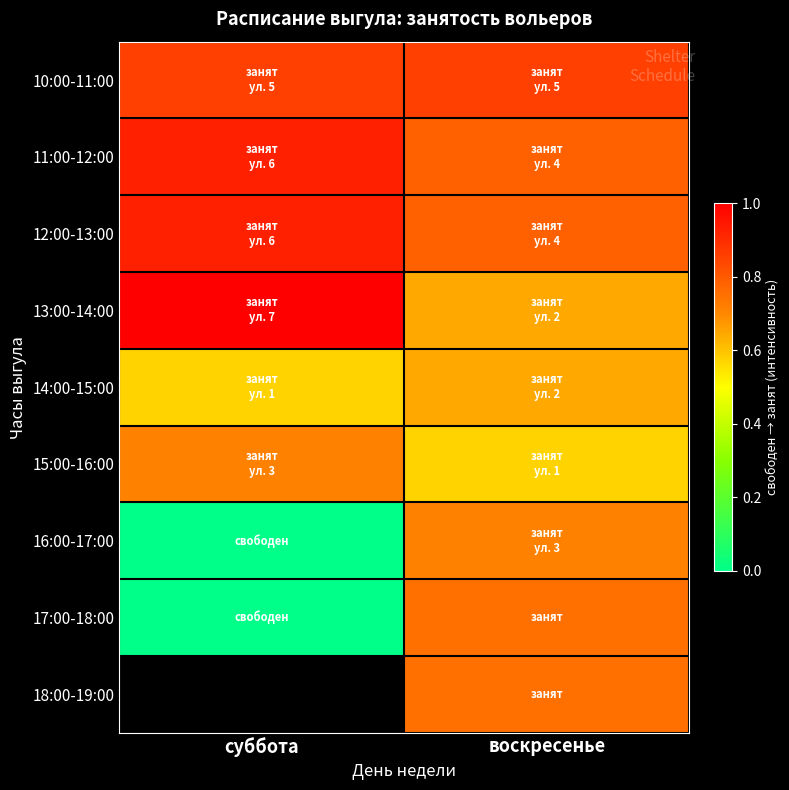

What is the sum of all 10:00-11:00 values?

1.7